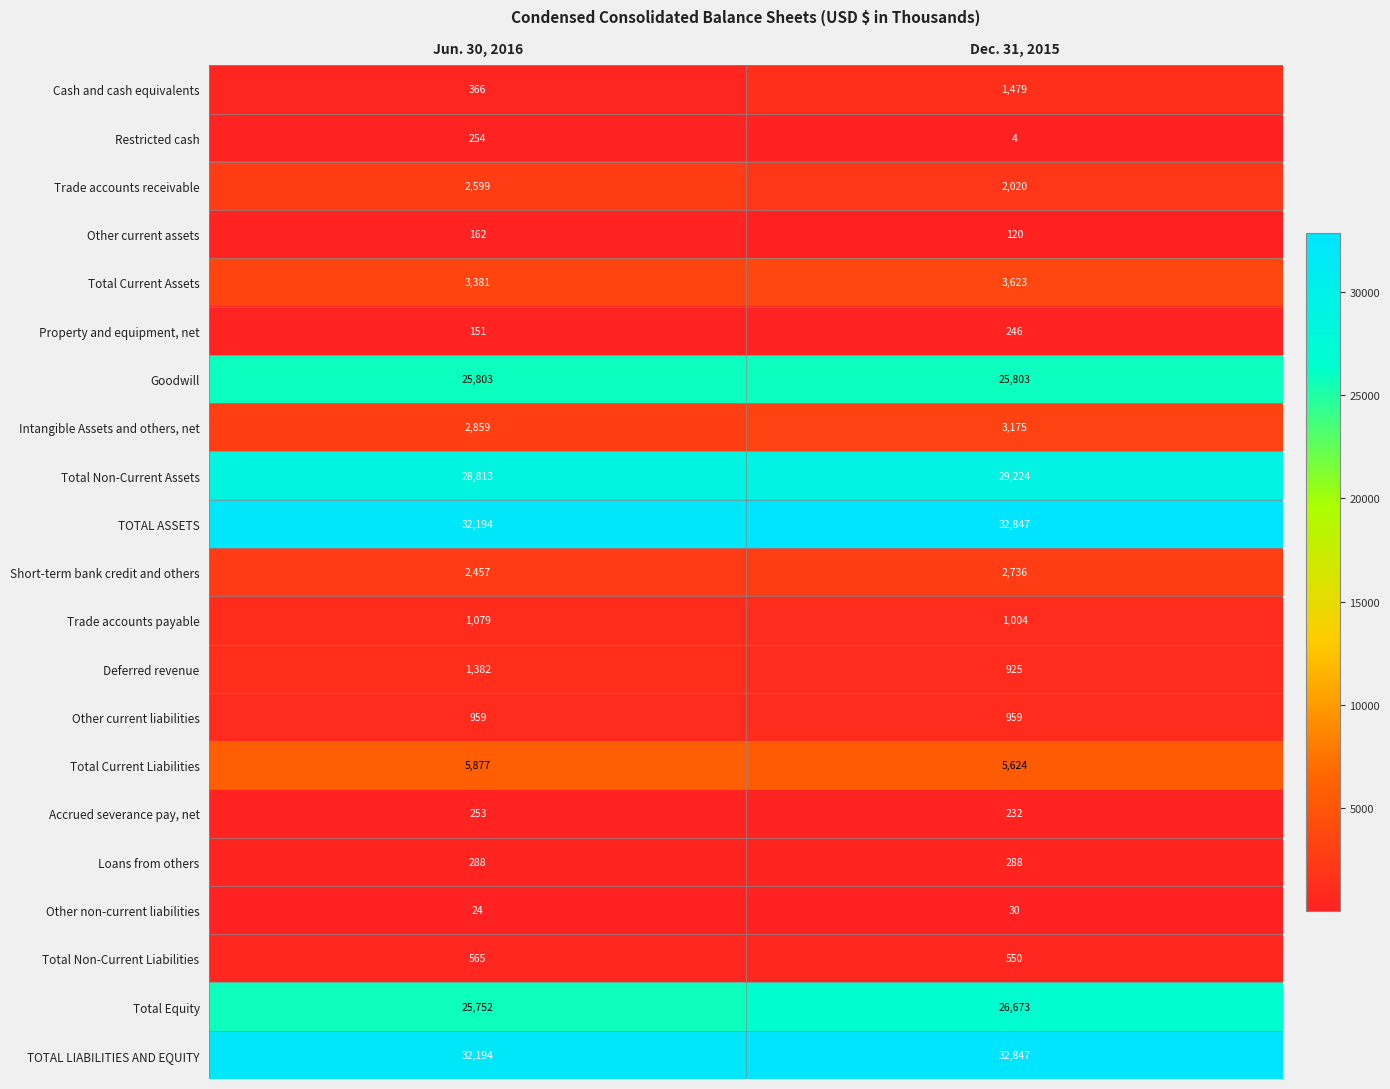

Is it true that Total Equity equals 38440 at Dec. 31, 2015?

False